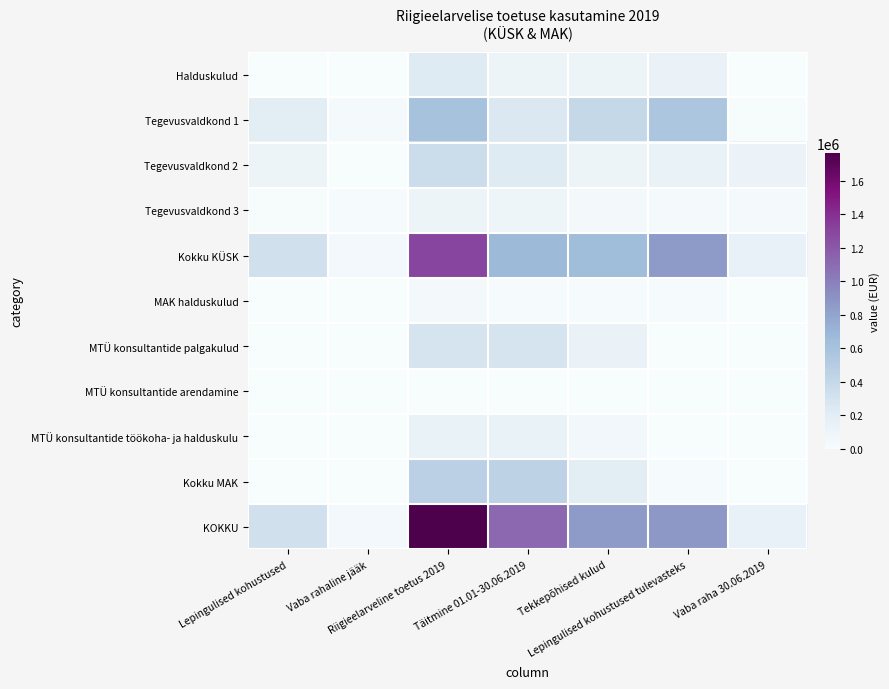

Which series has the largest range (max minus min)?

KOKKU